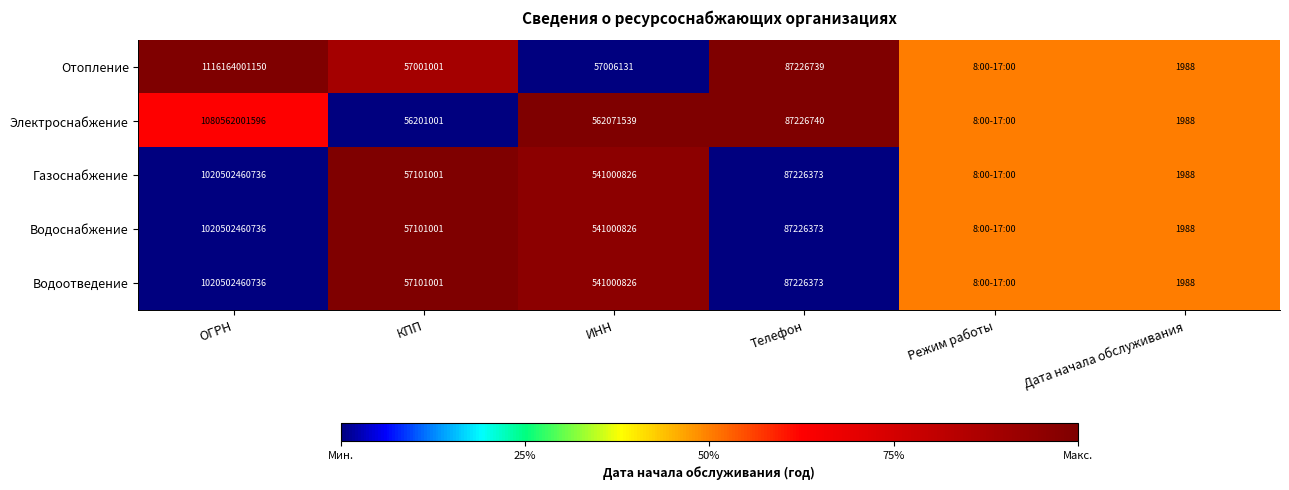

At which category does the chart reach its minimum across all series?

ИНН